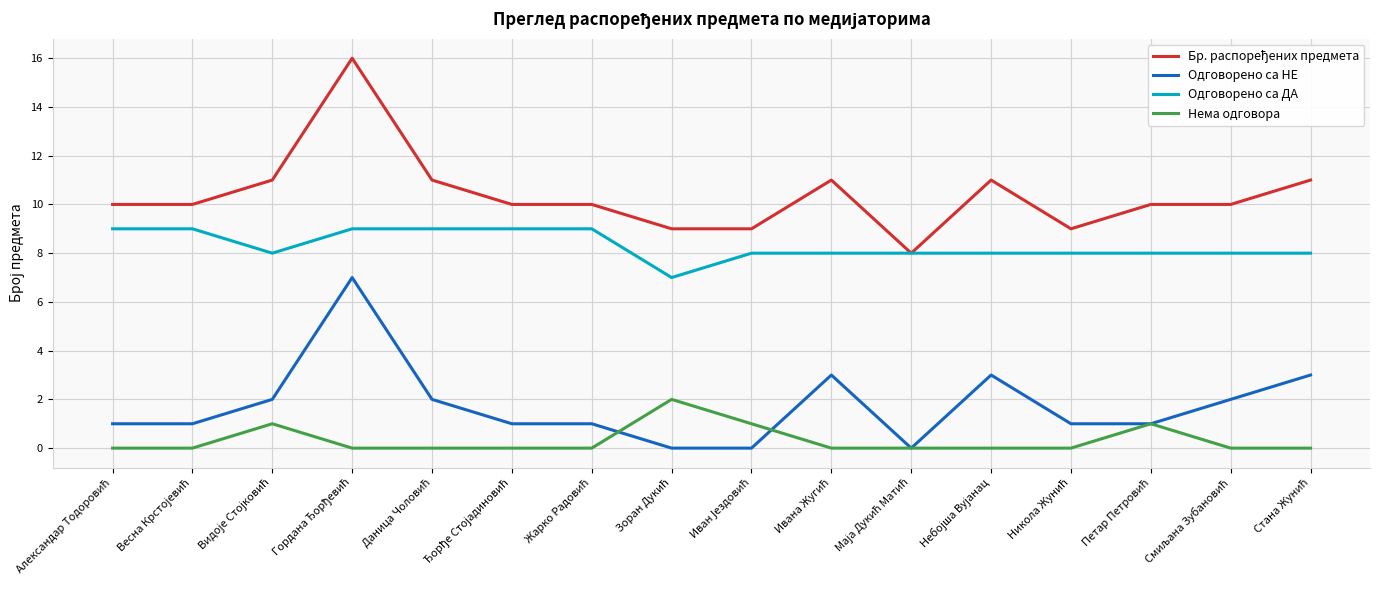

True or false: Нема одговора has more than 0 points higher than both neighbors.

True